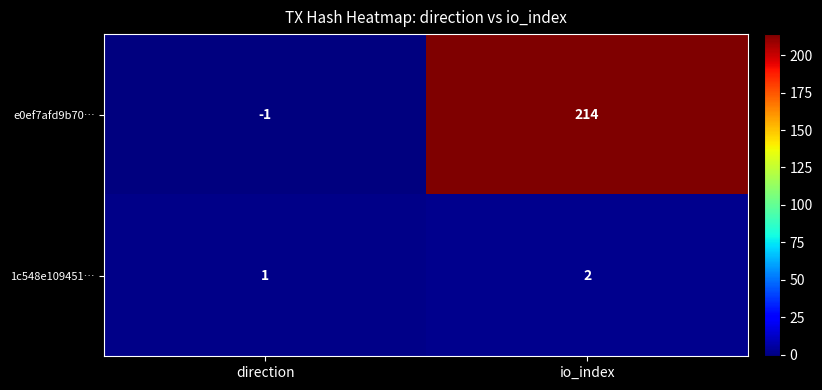

At which category is the sum across all series the highest?

io_index